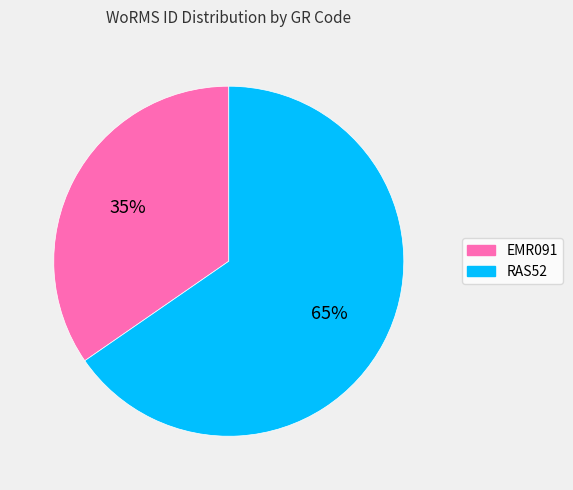

Does any single category account for the majority?

Yes